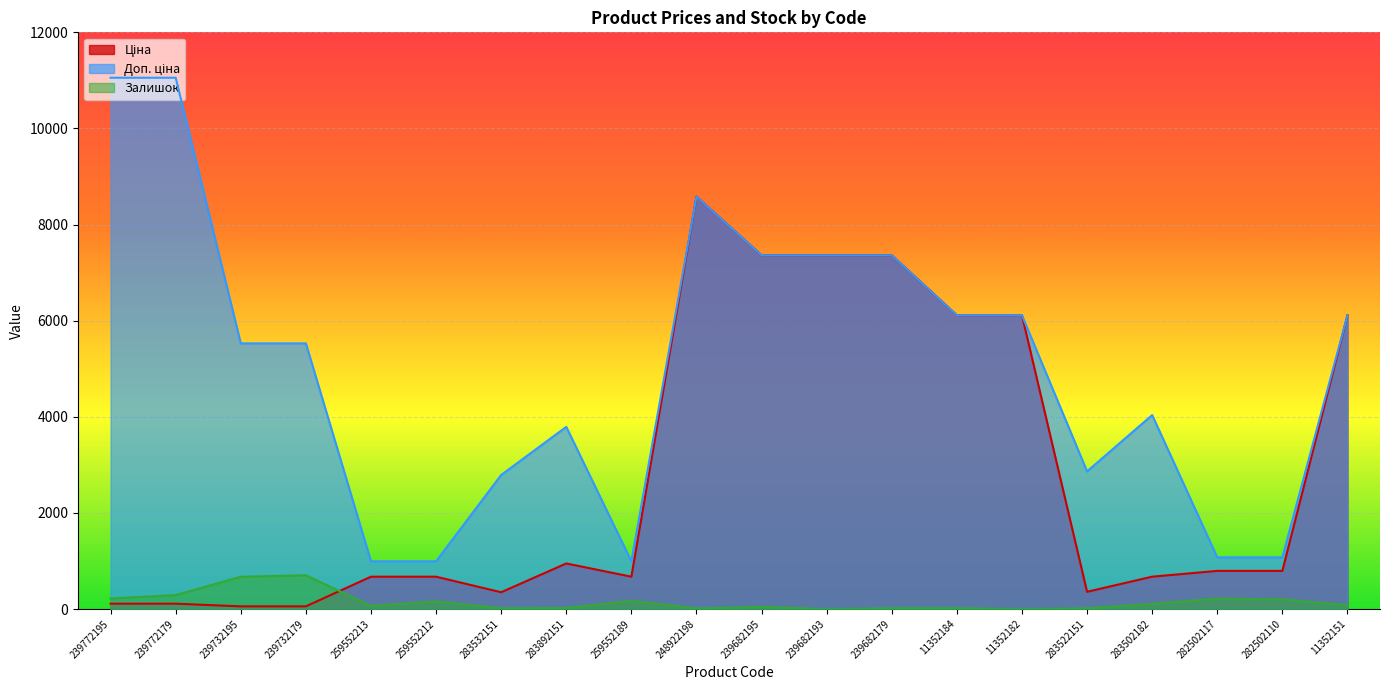

What position from the left is 259552212?

6